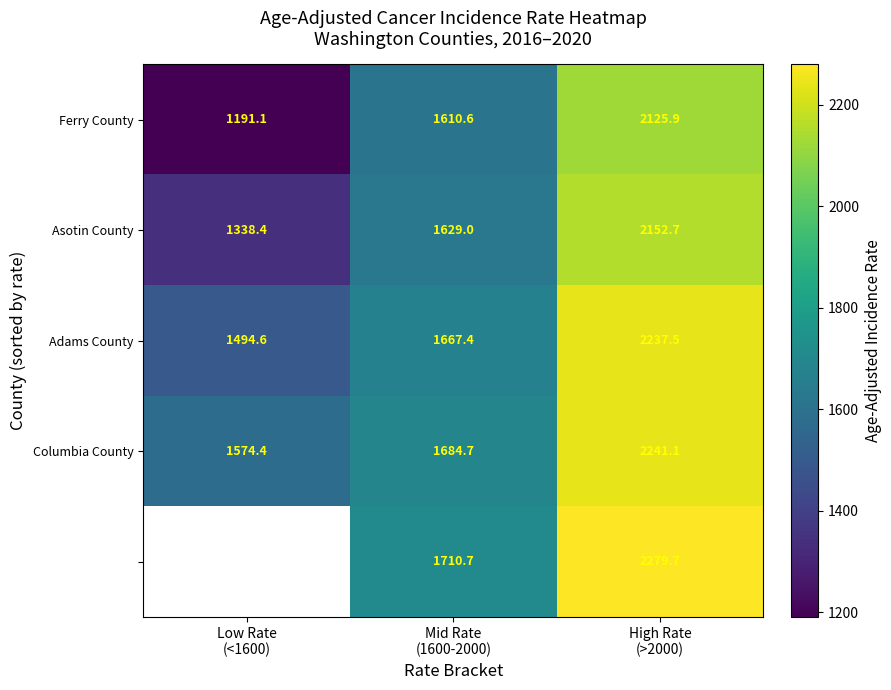

What is the lowest value of the Columbia County series?

1574.4